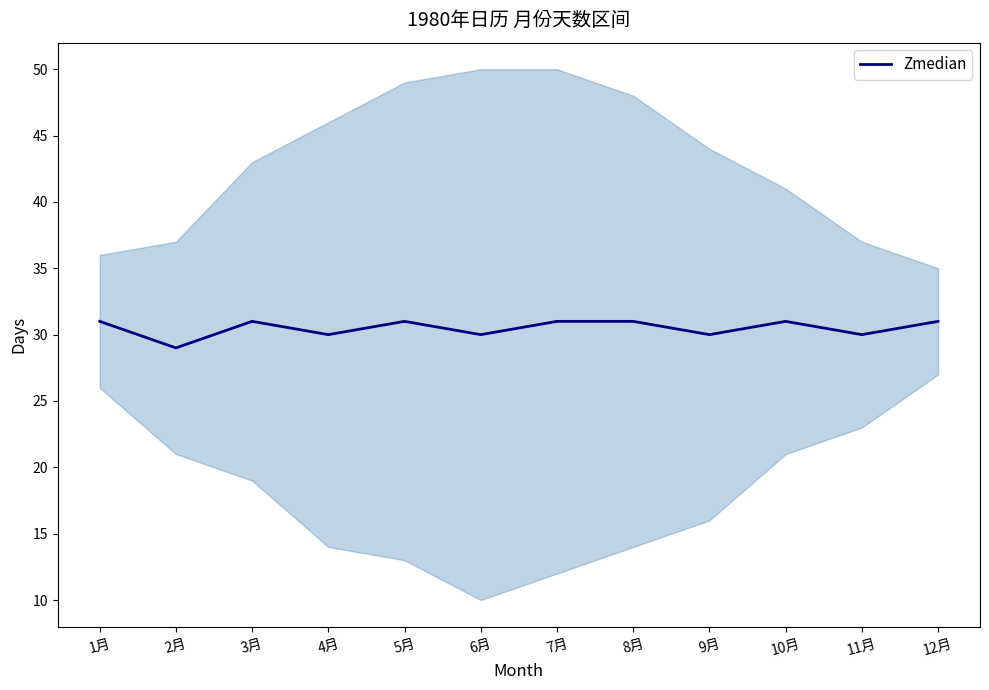

Rank the categories by value from highest to lowest.

1月, 3月, 5月, 7月, 8月, 10月, 12月, 4月, 6月, 9月, 11月, 2月